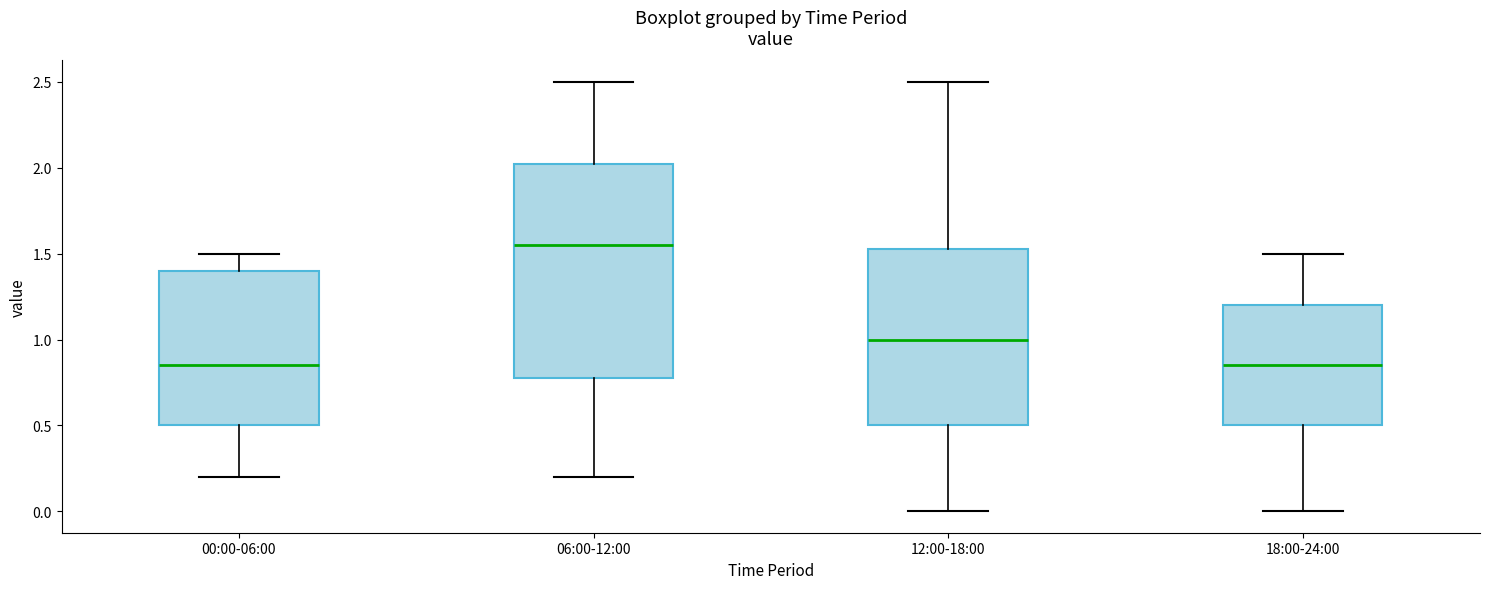

Which box has the highest median line?

06:00-12:00